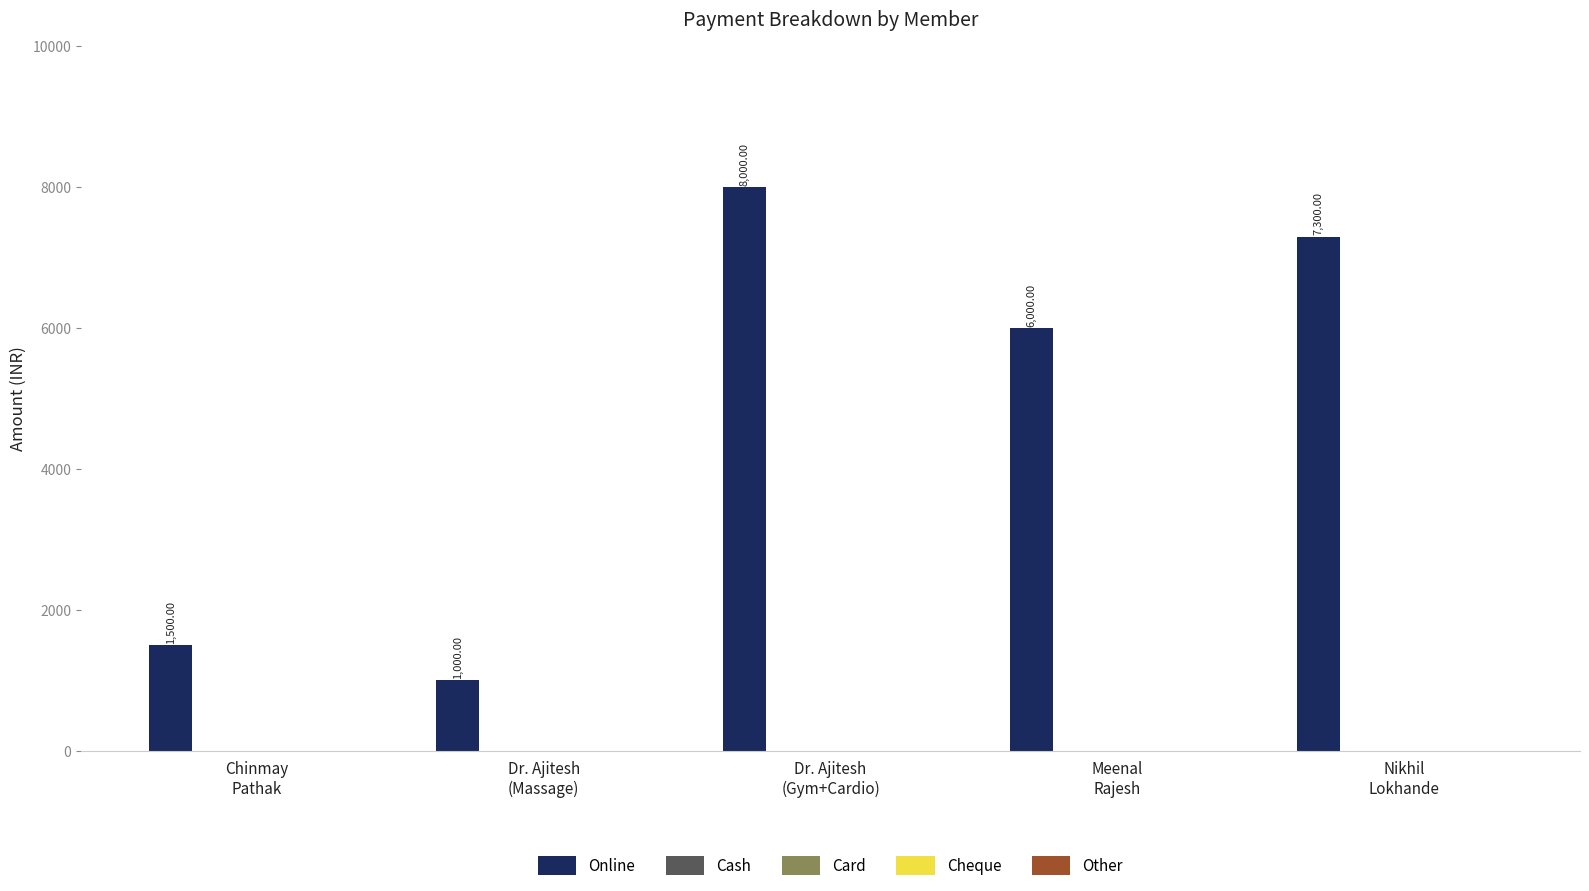

What is the difference between the maximum and second lowest values?

6500